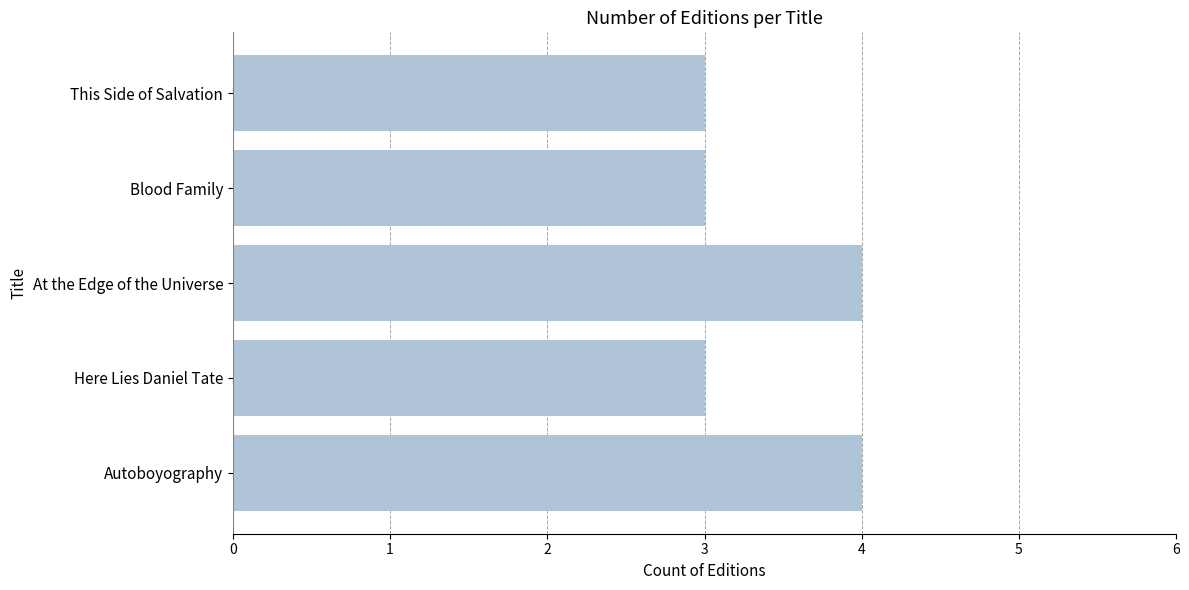

What is the ratio of the value at Here Lies Daniel Tate to the value at Autoboyography?

0.8